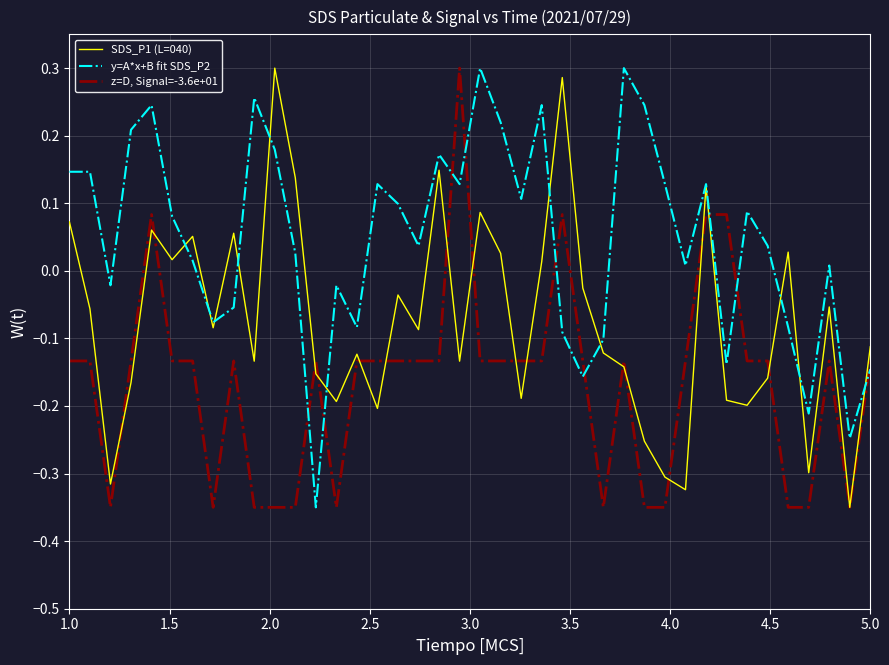

True or false: z=D, Signal=-3.6e+01 and y=A*x+B fit SDS_P2 intersect in this chart.

True